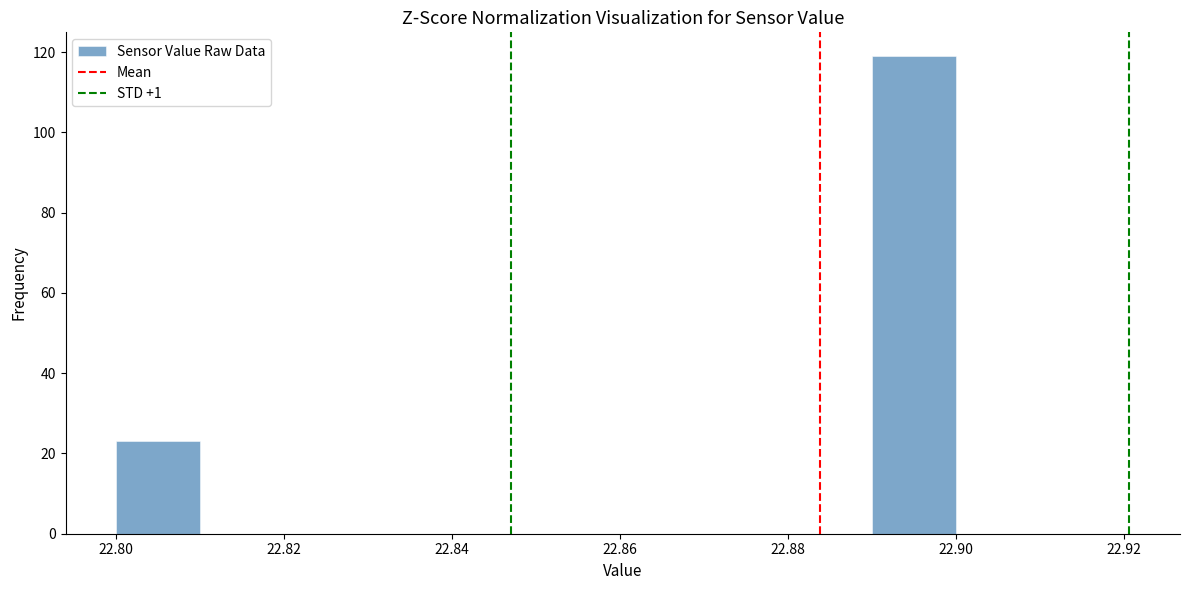

Reading left to right, list every bar in this chart as the range it spans on the x-axis followed by its height. The values are not printed on the chart, so give them approximately, as read against the axis.

22.80 to 22.81: 24
22.81 to 22.82: 0
22.82 to 22.83: 0
22.83 to 22.84: 0
22.84 to 22.85: 0
22.85 to 22.86: 0
22.86 to 22.87: 0
22.87 to 22.88: 0
22.88 to 22.89: 0
22.89 to 22.90: 120